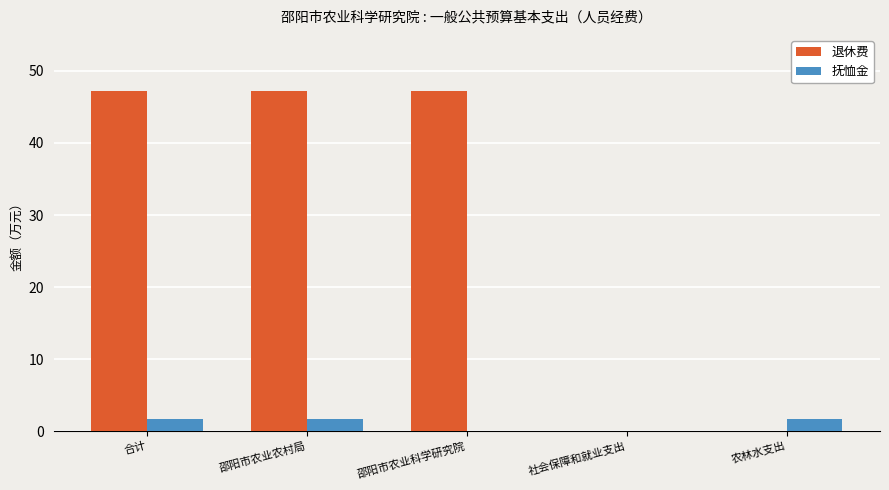

What is the sum of the 抚恤金 values at 社会保障和就业支出 and 合计?

1.7